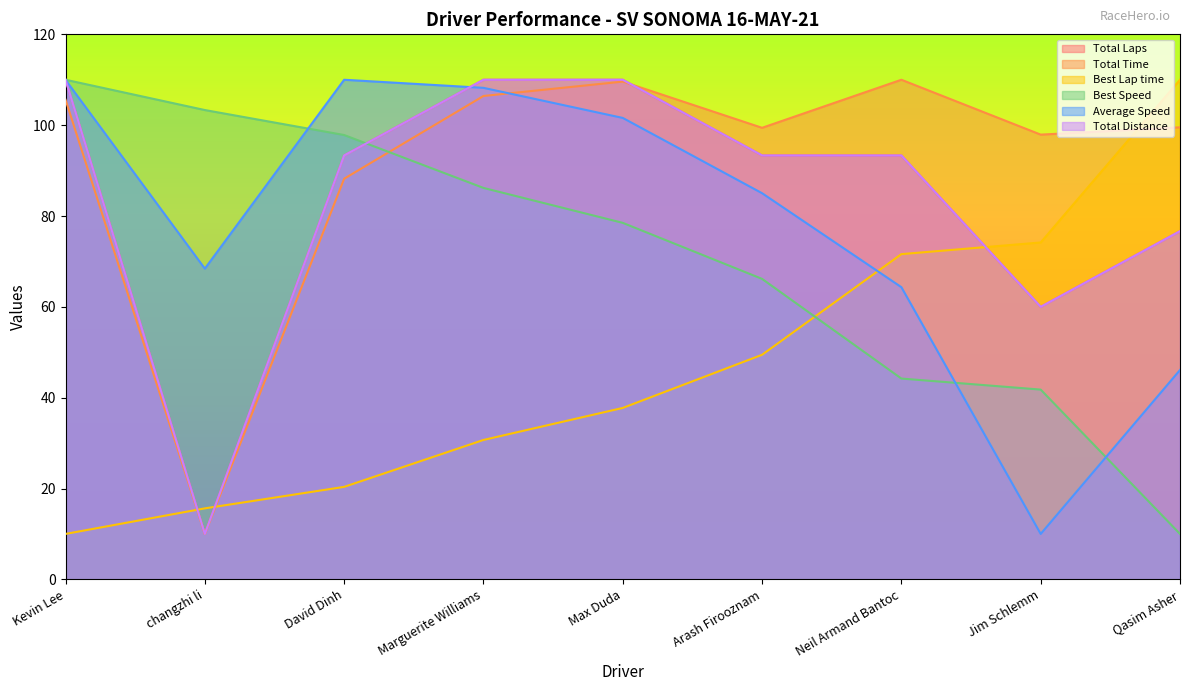

Rank the series at Max Duda from highest to lowest value.

Total Distance, Total Laps, Total Time, Average Speed, Best Speed, Best Lap time